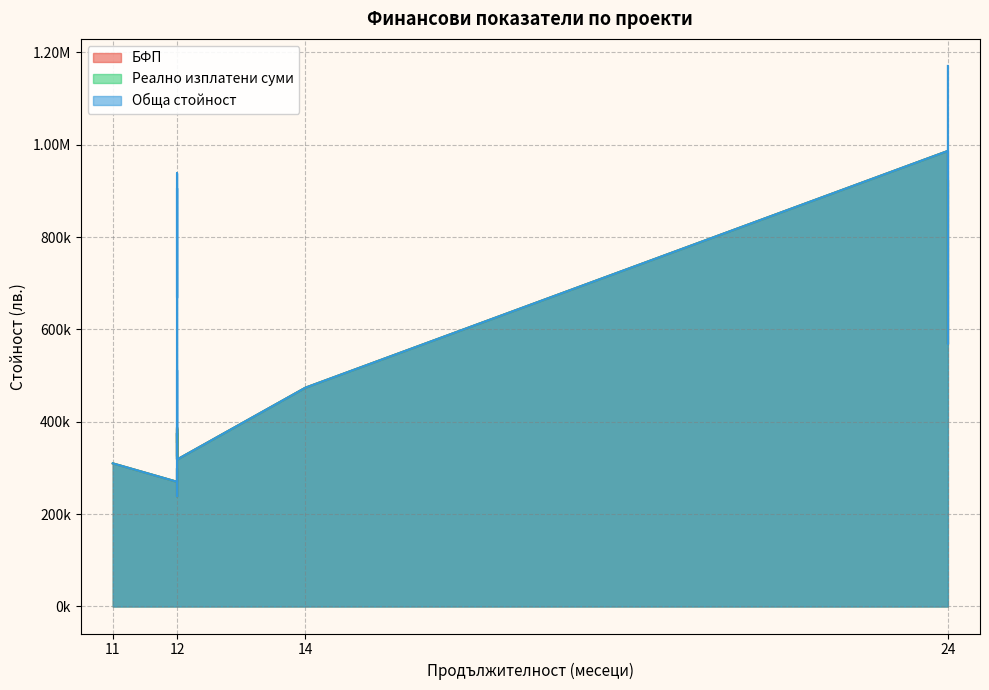

Reading left to right, extract all data points from this chart.

БФП: 12=270018.2	12=238609.4	12=299247.4	12=325536.5	12=318871.2	11=309910.7	12=375211.8	12=325916.5	12=343310.8	12=385100.0	12=324902.4	12=366441.9	12=388062.0	12=354228.8	12=375858.0	12=318135.9	24=986490.3	14=473839.6	24=568931.0	24=923758.7
Реално изплатени суми: 12=270018.2	12=238609.4	12=299247.4	12=325536.5	12=318871.2	11=309910.7	12=375211.8	12=325916.5	12=343310.8	12=385100.0	12=324902.4	12=366441.9	12=388062.0	12=354228.8	12=375858.0	12=318135.9	24=986490.3	14=473839.6	24=568931.0	24=923758.7
Обща стойност: 12=270018.2	12=238609.4	12=299247.4	12=325536.5	12=318871.2	11=309910.7	12=375211.8	12=325916.5	12=512404.2	12=385100.0	12=368328.3	12=938391.5	12=669072.5	12=690098.0	12=906337.2	12=318135.9	24=986490.3	14=473839.6	24=568931.0	24=1170591.5